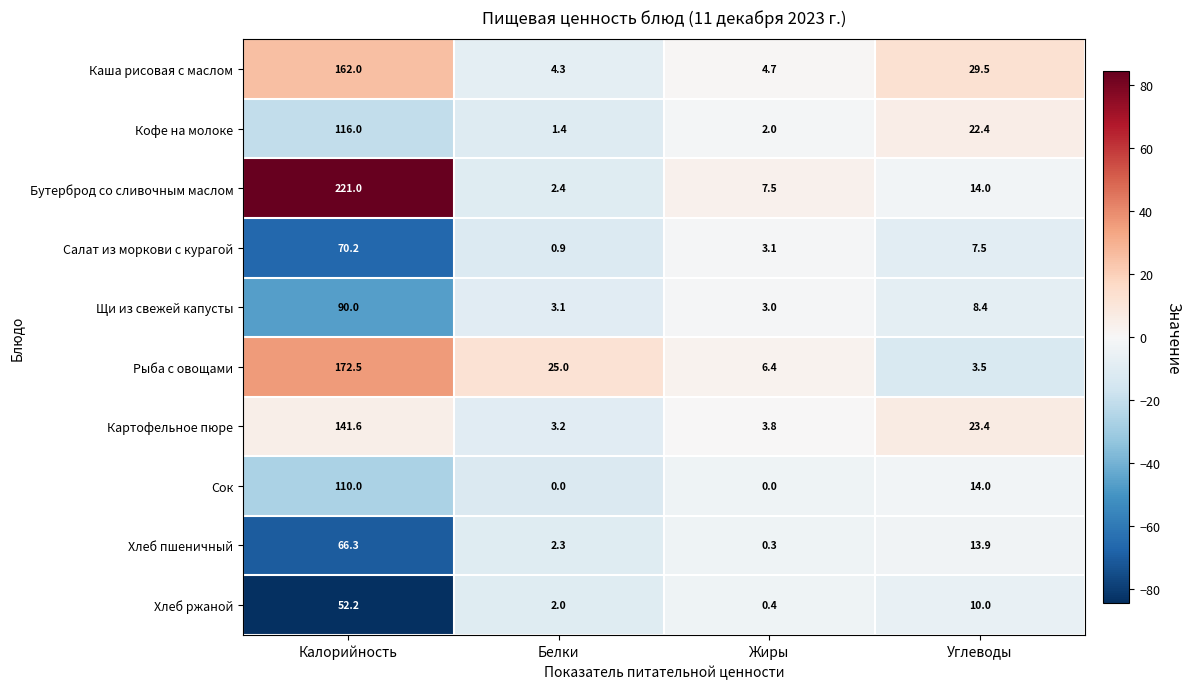

What is the total value across all series at Калорийность?

1201.8